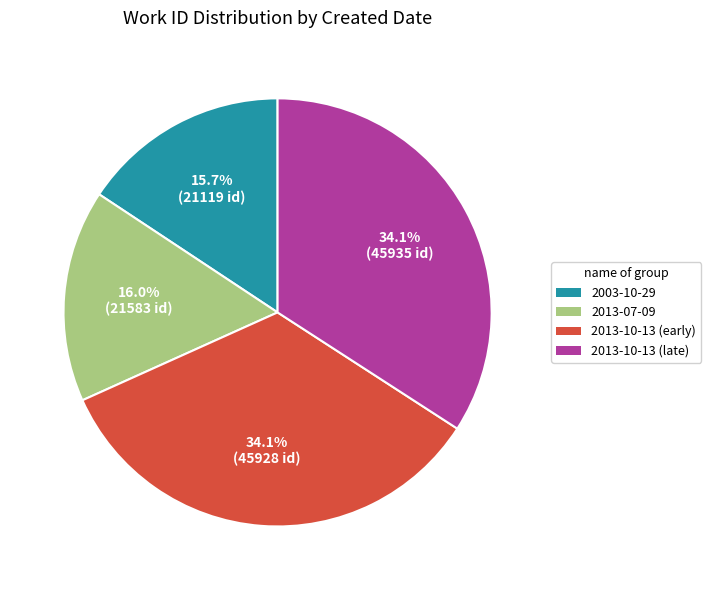

Is there any slice that represents more than half of the pie?

No